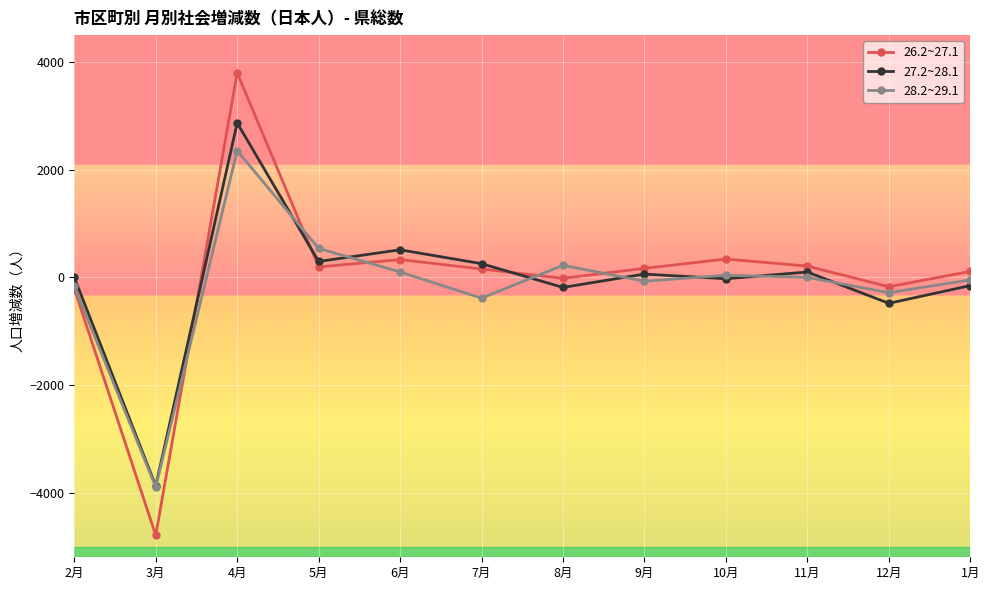

Rank the series by their average value, from lowest to highest.

28.2~29.1, 27.2~28.1, 26.2~27.1